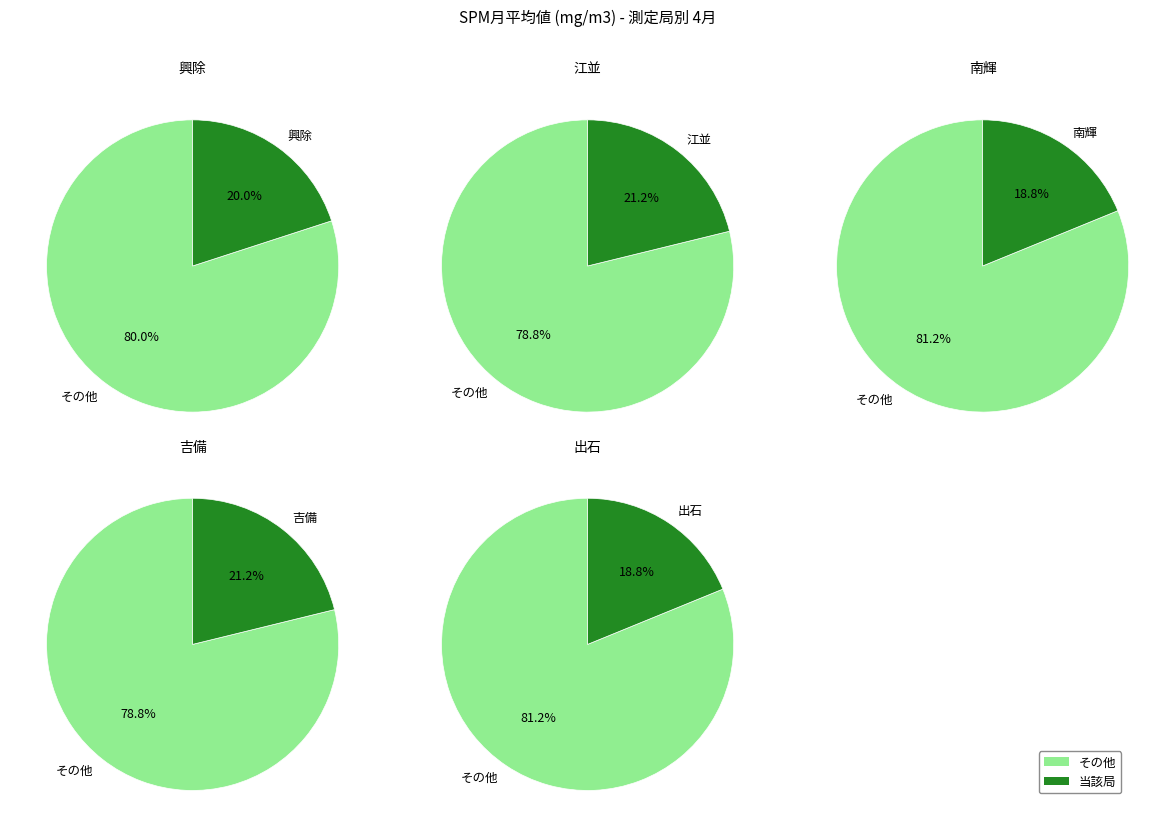

To the nearest percent, what is the difference between the 出石 and 興除 slice percentages?

1%